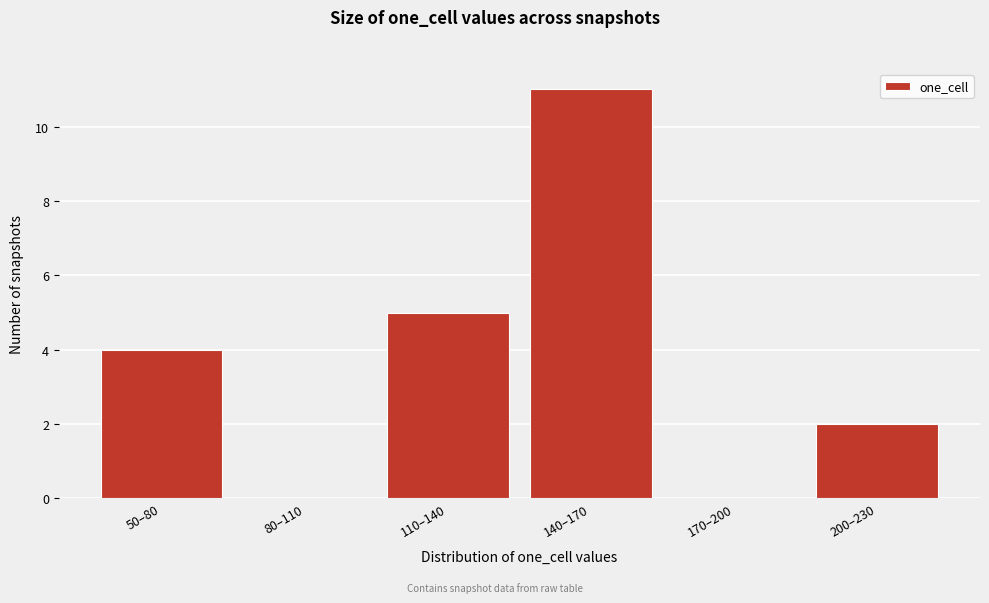

Reading left to right, transcribe all the data shown in this chart.

50–80=4	80–110=0	110–140=5	140–170=11	170–200=0	200–230=2